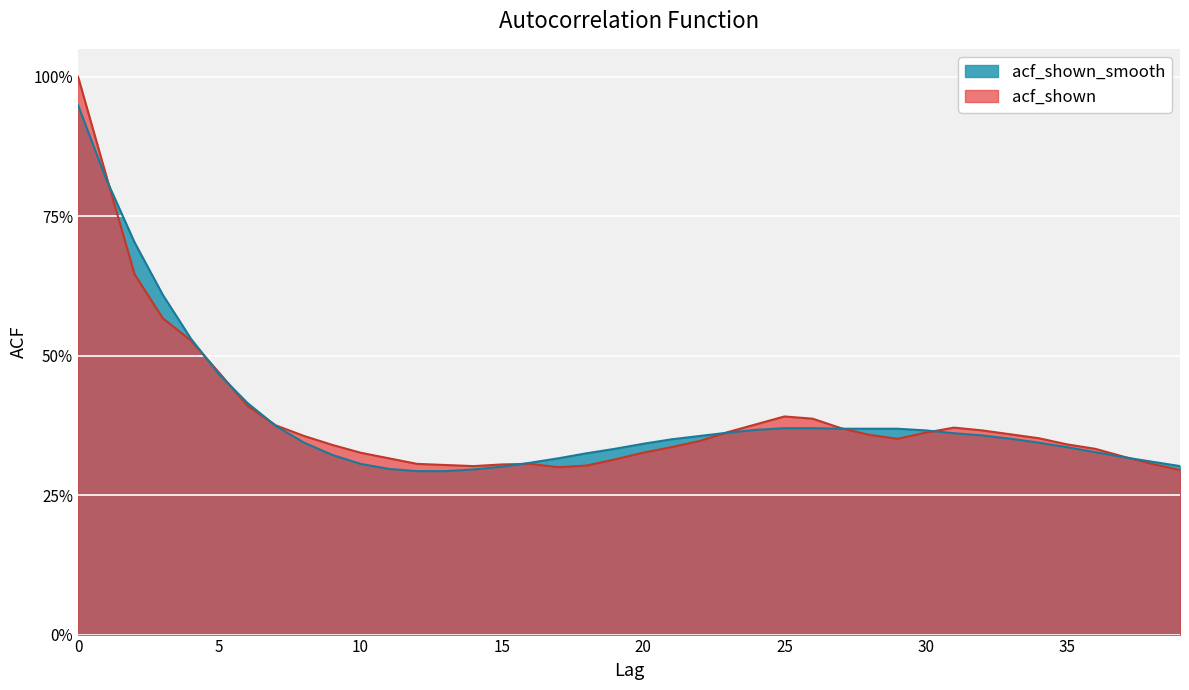

What is the value of the acf_shown point at the 24th from the left?

0.4